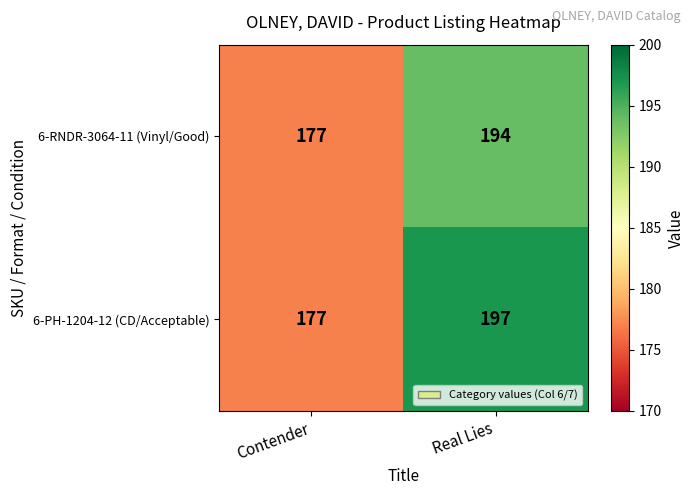

True or false: 6-RNDR-3064-11 (Vinyl/Good) has a value of 80 at Real Lies.

False